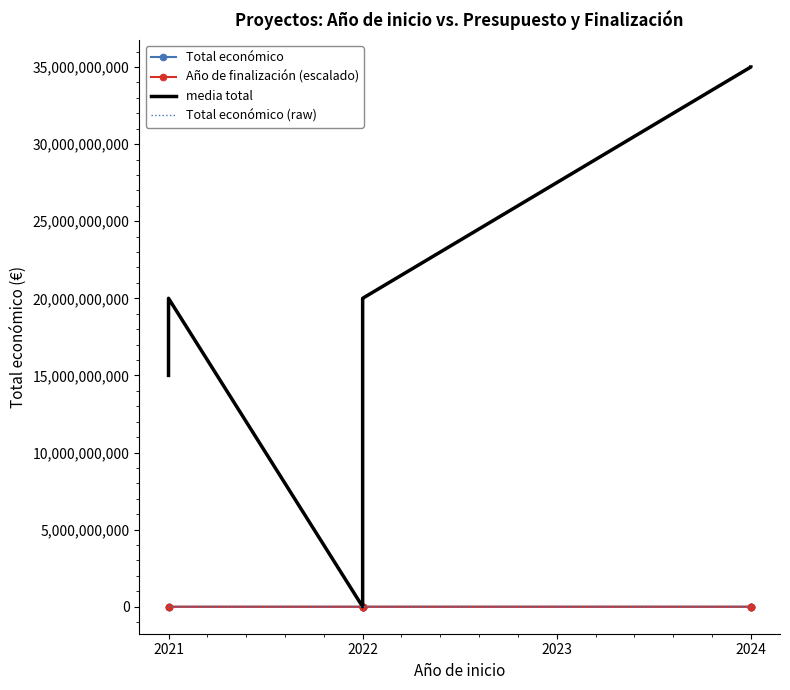

What is the difference between the second highest and second lowest values in the media total series?

35000296857.5